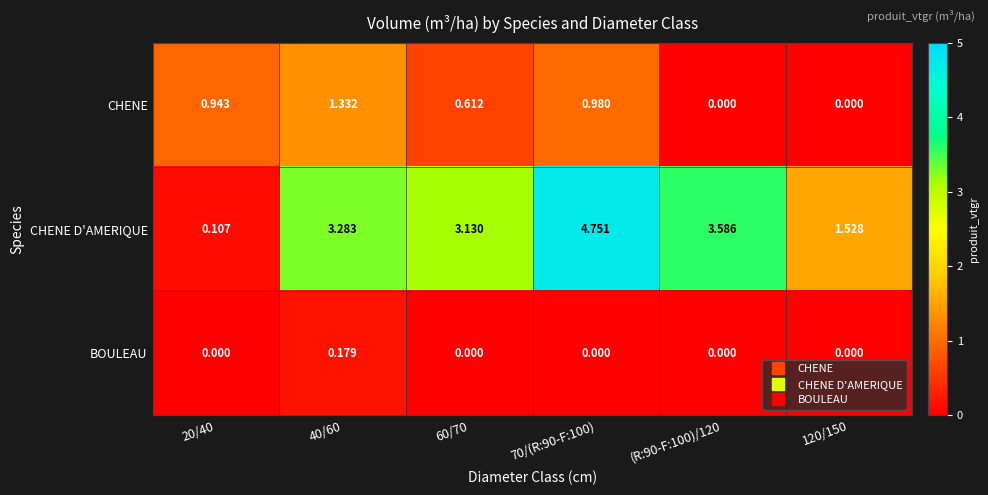

Which series has the largest total across all categories?

CHENE D'AMERIQUE